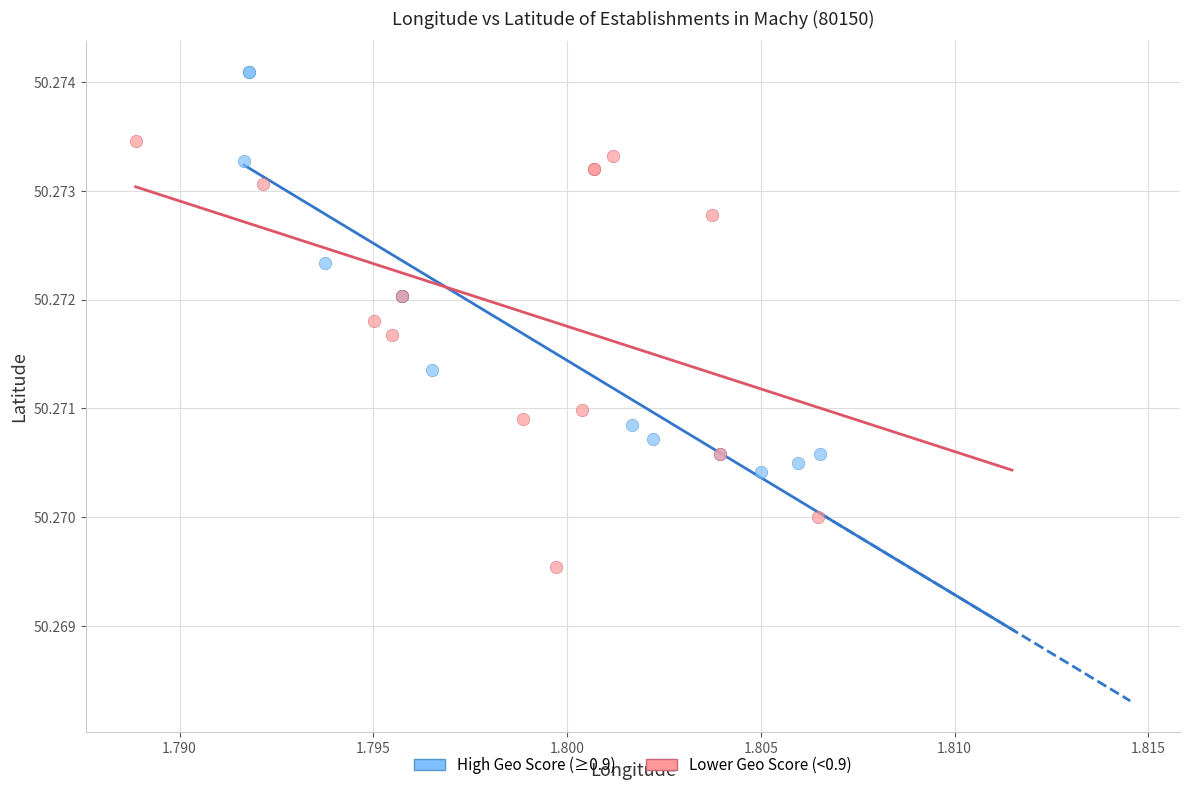

Which series reaches the minimum Y coordinate?

Lower Geo Score (<0.9)